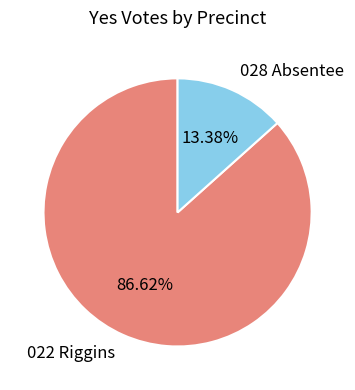

Which slice is the smallest?

028 Absentee